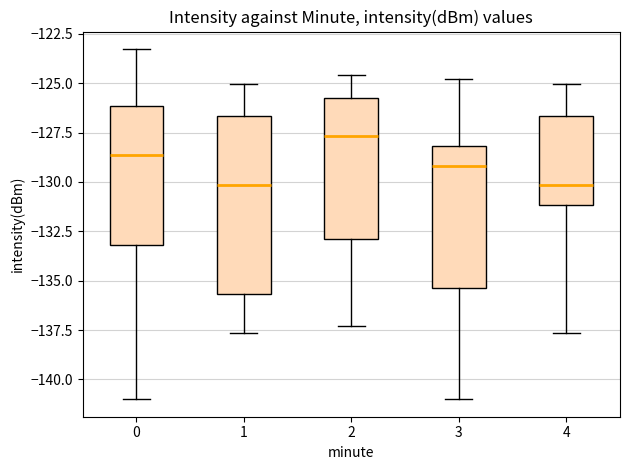

Comparing the boxes themselves (not the whiskers), which one is the tallest?

1